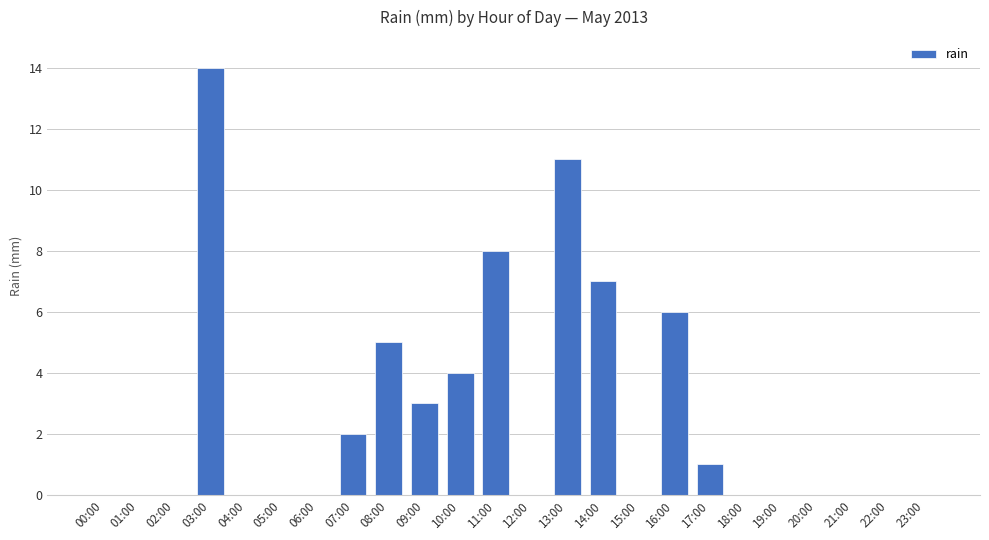

What is the maximum value shown in the chart?

14